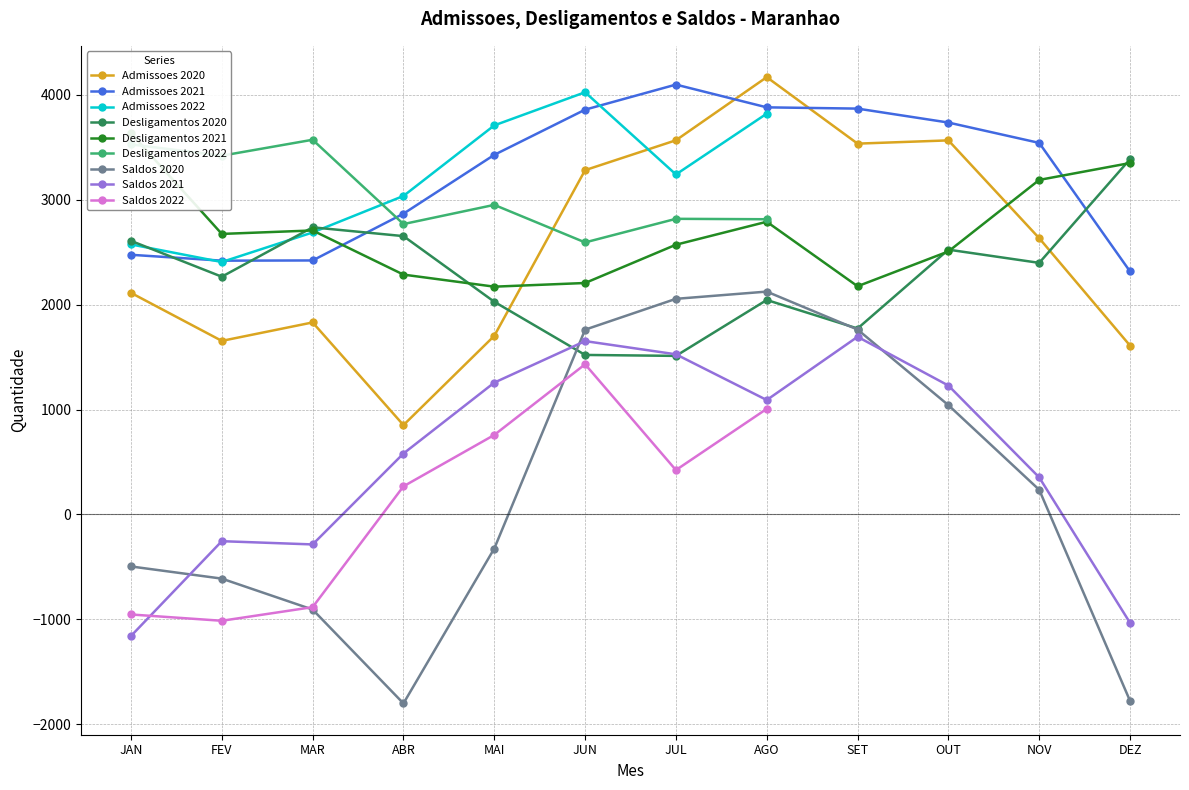

Between JAN and JUL, which is larger?

JUL